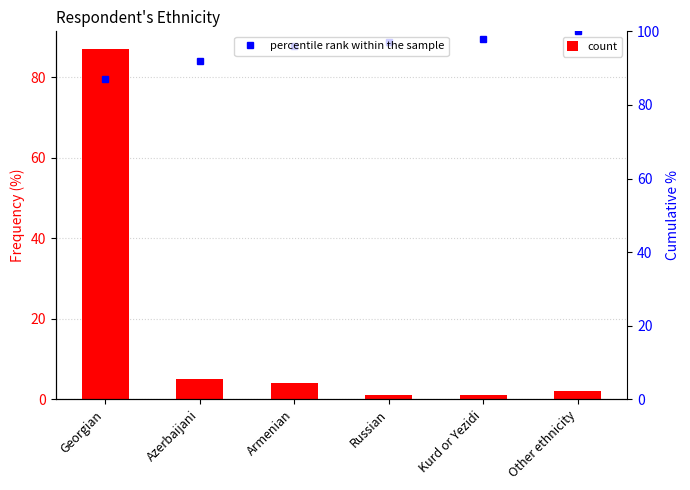

What is the value of the percentile rank within the sample bar at the 2nd from the left?

92